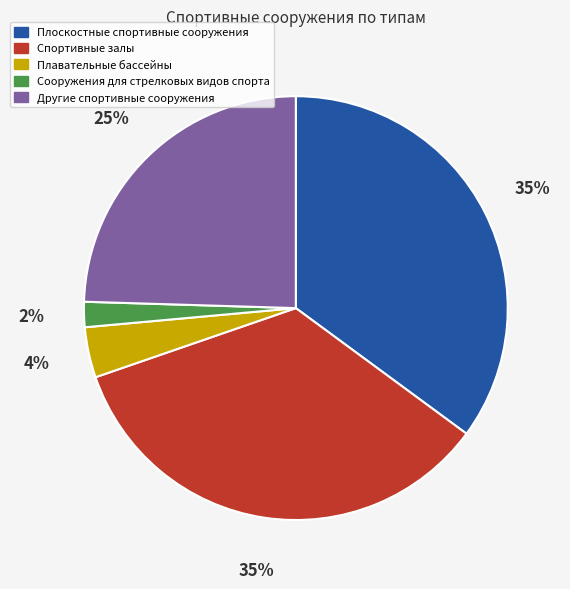

Which category has the smallest portion of the pie?

Сооружения для стрелковых видов спорта